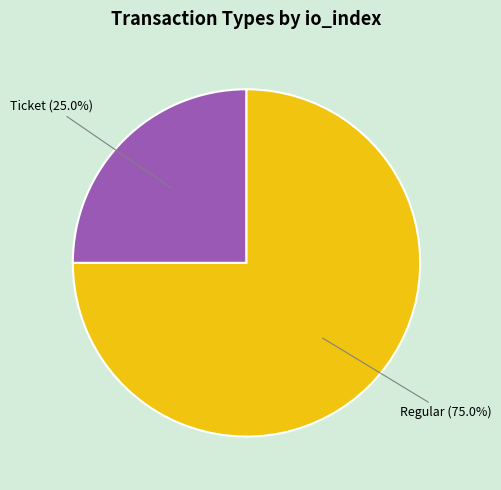

Between Regular and Ticket, which is larger?

Regular